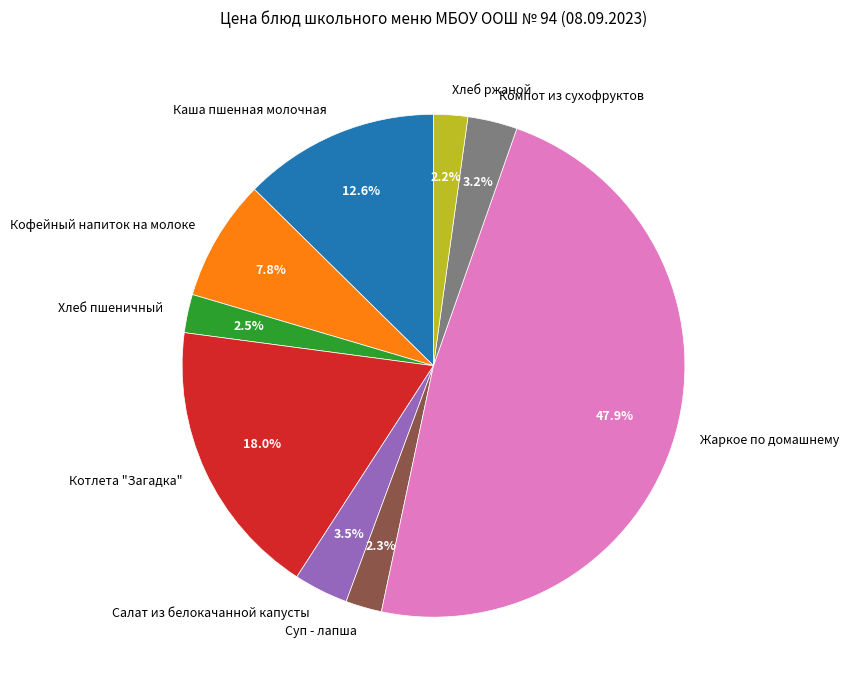

To the nearest percent, what portion does Суп - лапша represent?

2%